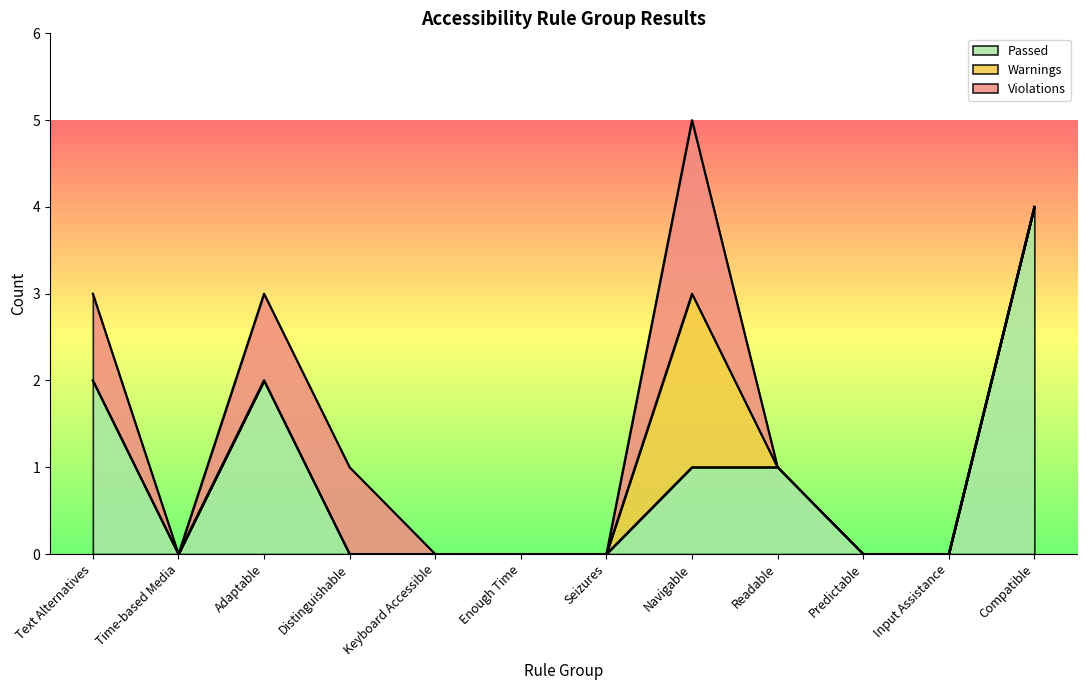

What is the label of the 10th point from the right?

Adaptable